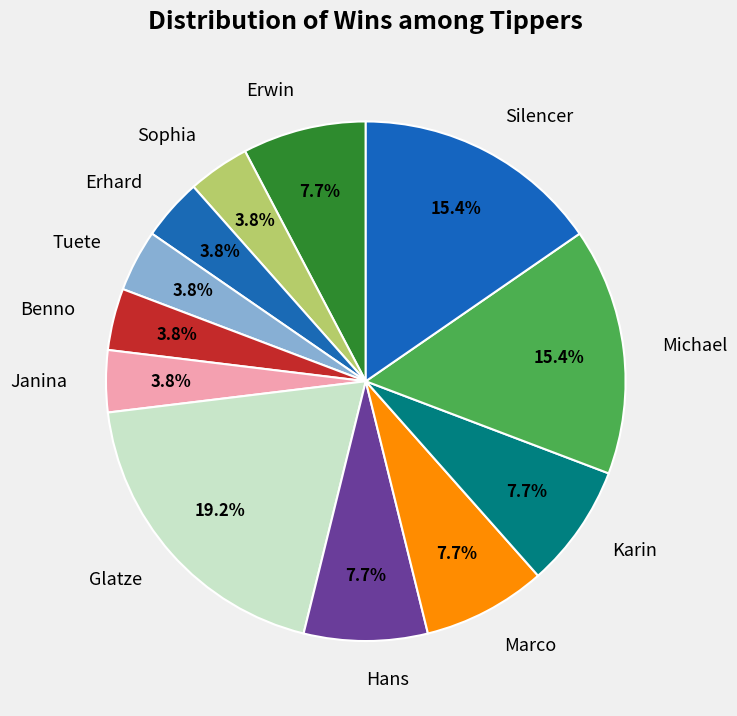

The Erwin slice represents 17% of the pie. True or false?

False